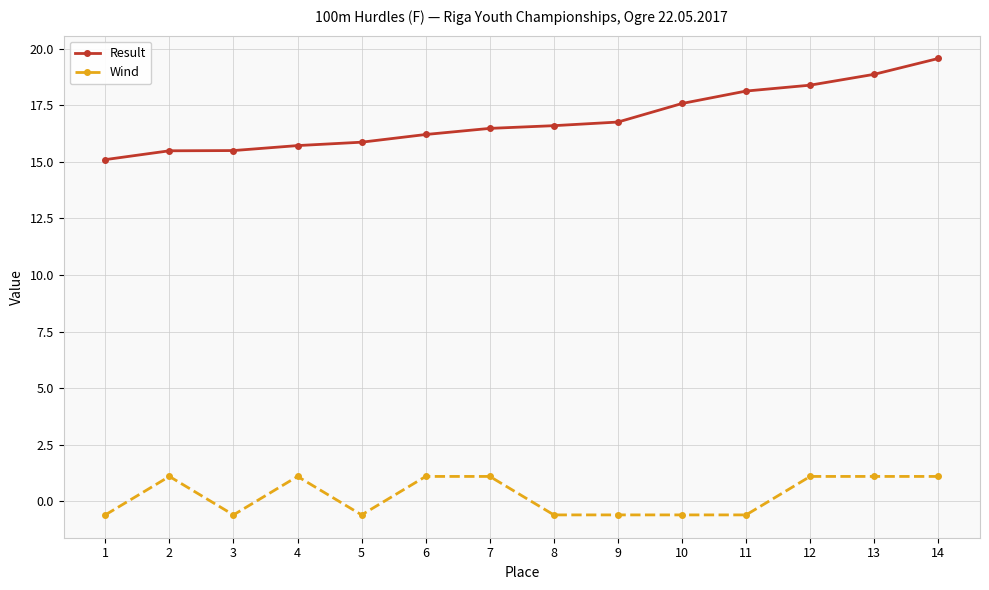

Reading right to left, transcribe all the data shown in this chart.

Result: 14=19.6	13=18.9	12=18.4	11=18.1	10=17.6	9=16.8	8=16.6	7=16.5	6=16.2	5=15.9	4=15.7	3=15.5	2=15.5	1=15.1
Wind: 14=1.1	13=1.1	12=1.1	11=-0.6	10=-0.6	9=-0.6	8=-0.6	7=1.1	6=1.1	5=-0.6	4=1.1	3=-0.6	2=1.1	1=-0.6